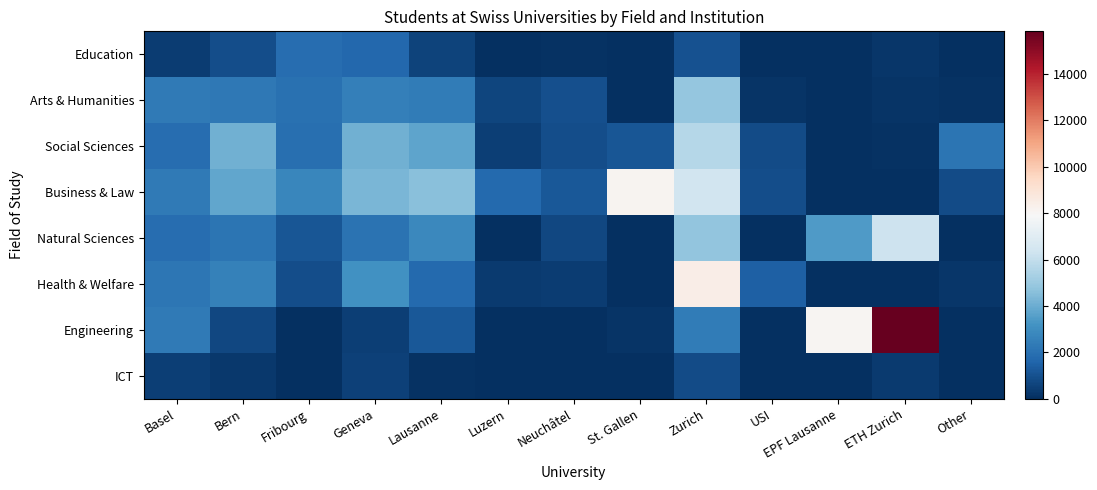

Between Bern and Other, which is larger?

Bern